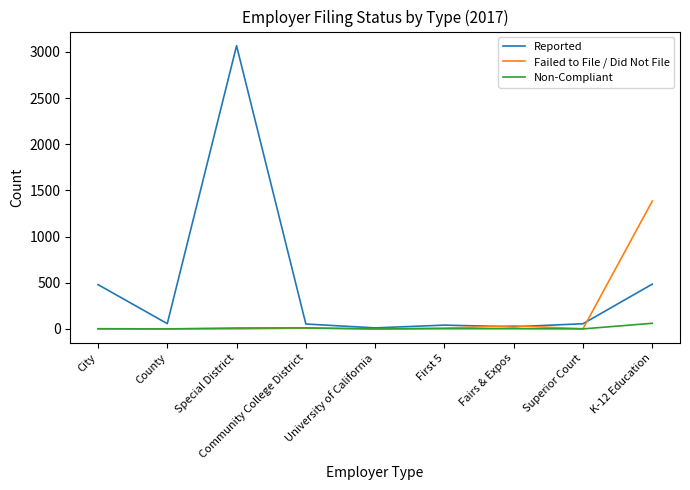

What is the highest value of the Reported series?

3068